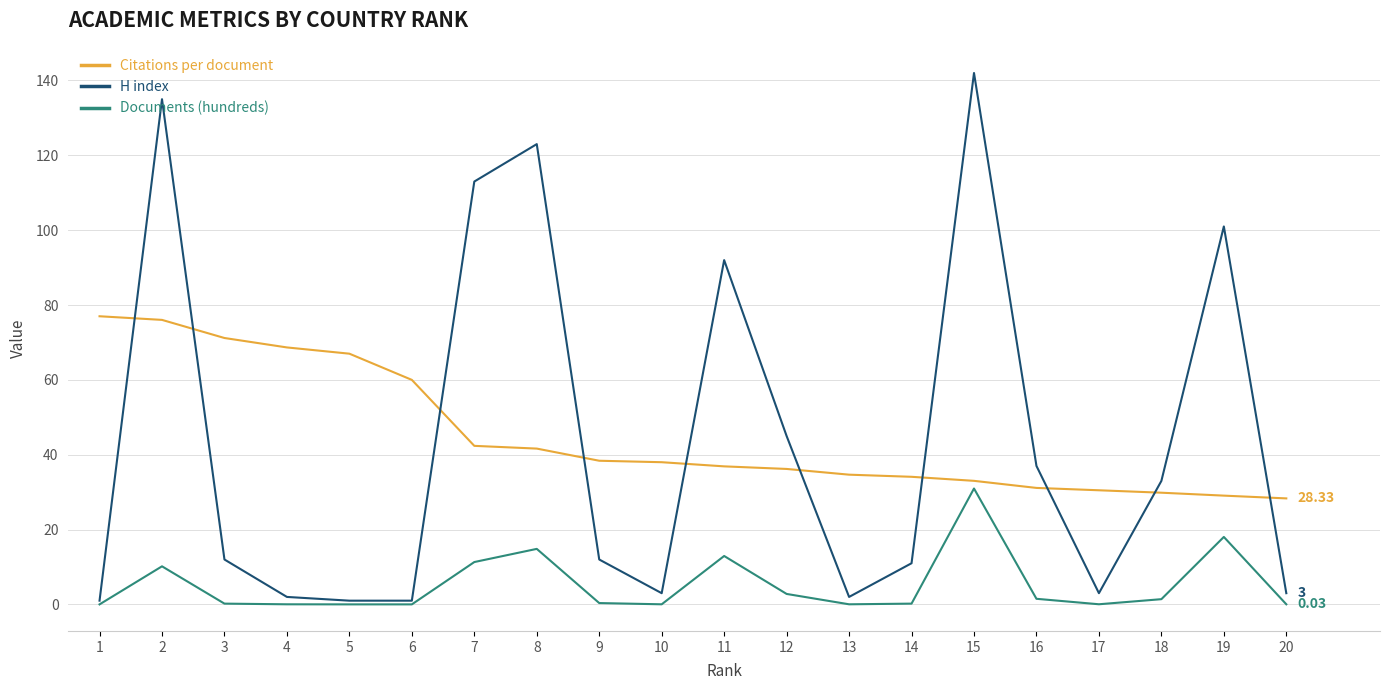

How many distinct data groups are displayed?

3